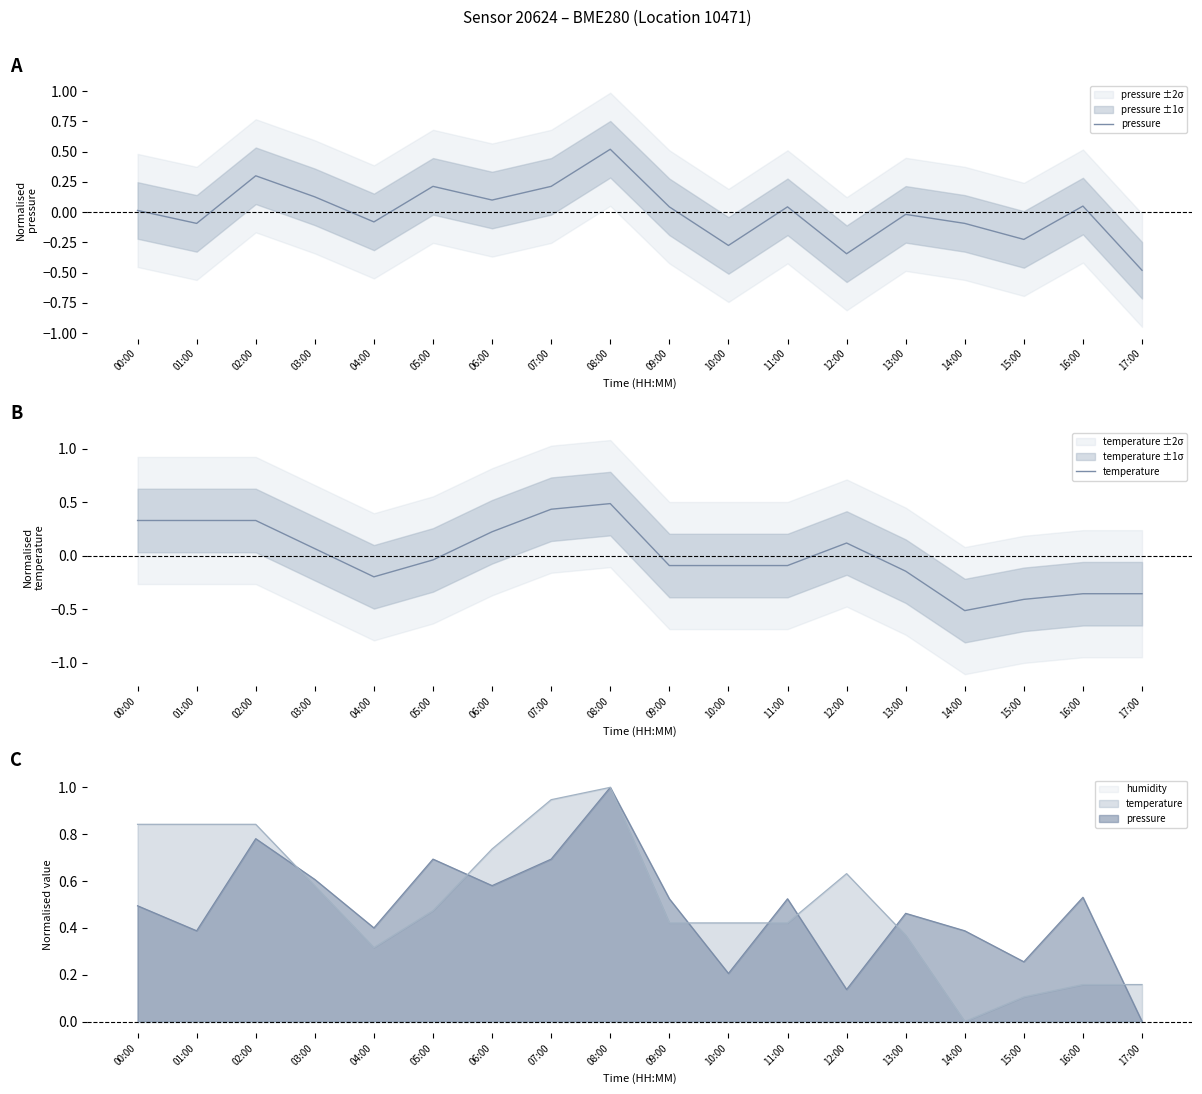

Which label corresponds to the largest value in the chart?

08:00